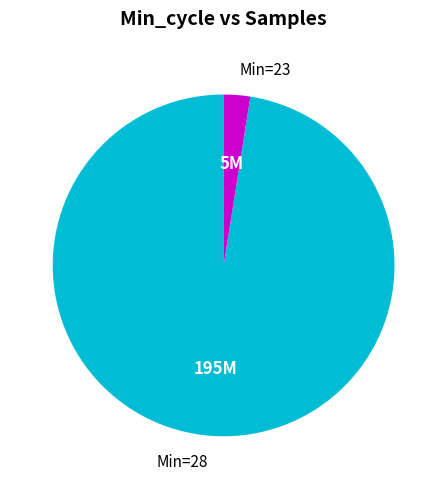

Does any single category account for the majority?

Yes